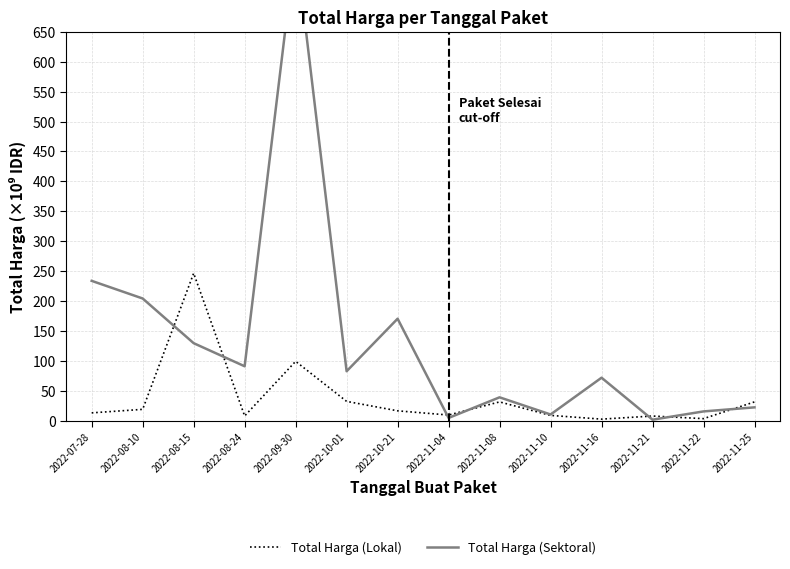

Read the Total Harga (Sektoral) value at 2022-11-22.

15.4